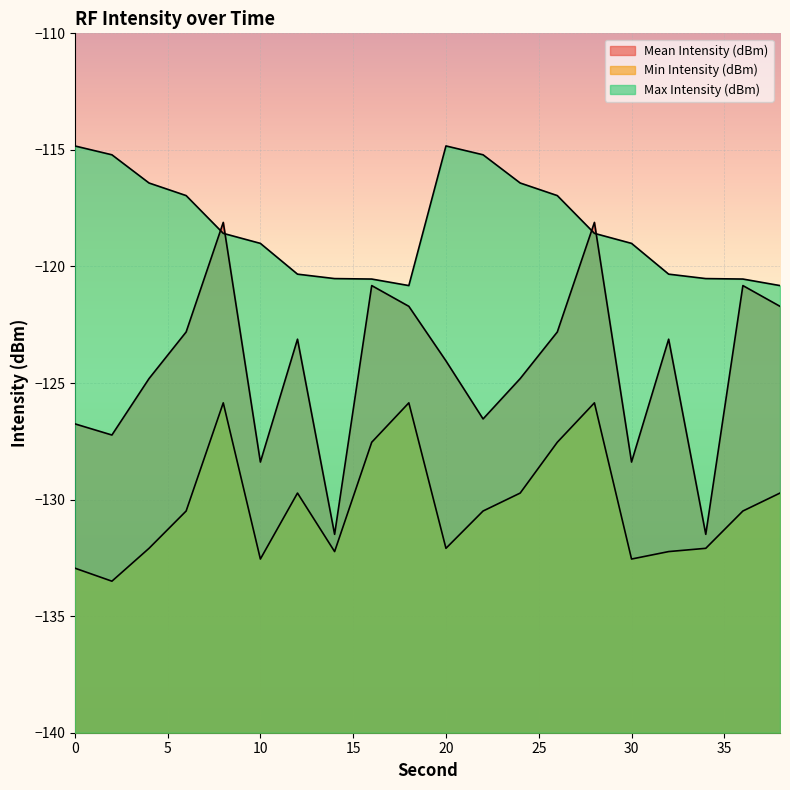

What is the difference between the Min Intensity (dBm) values at 24 and 32?

2.5